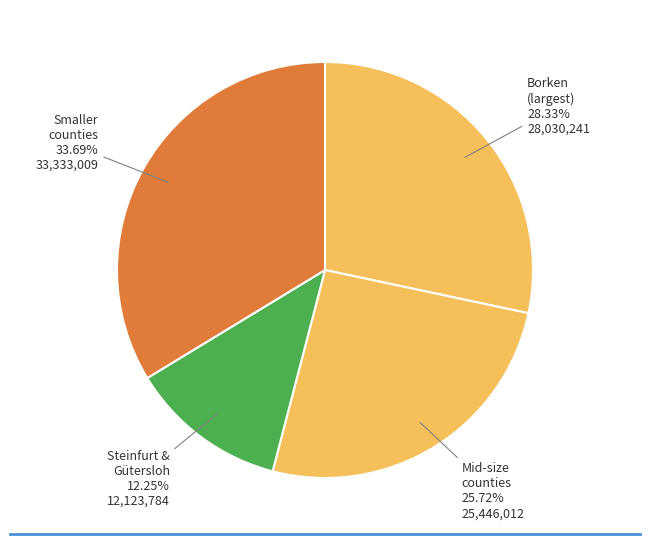

Which category has the biggest portion of the pie?

Smaller counties